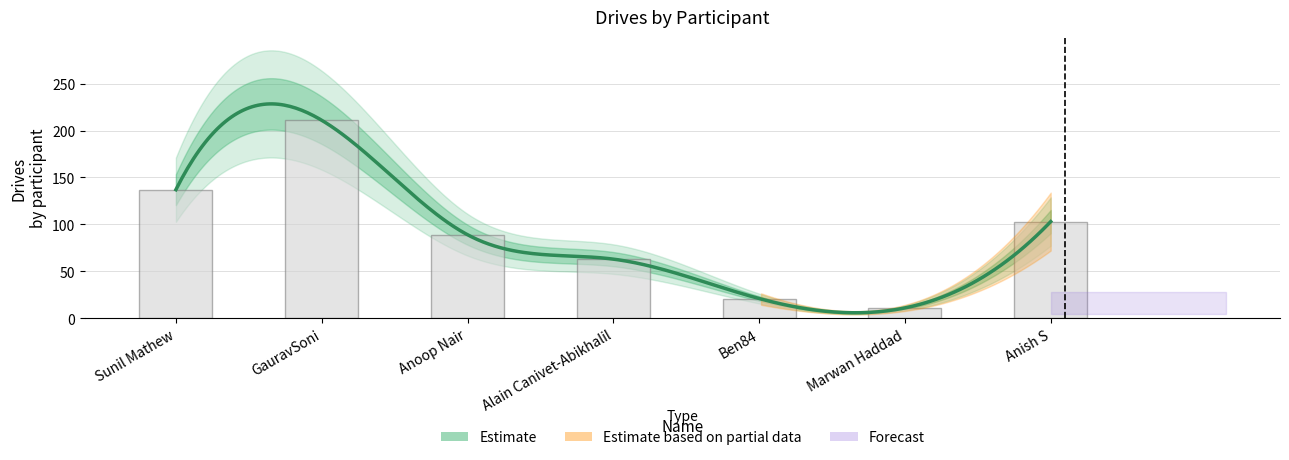

Where does the data first go above 89?

Sunil Mathew